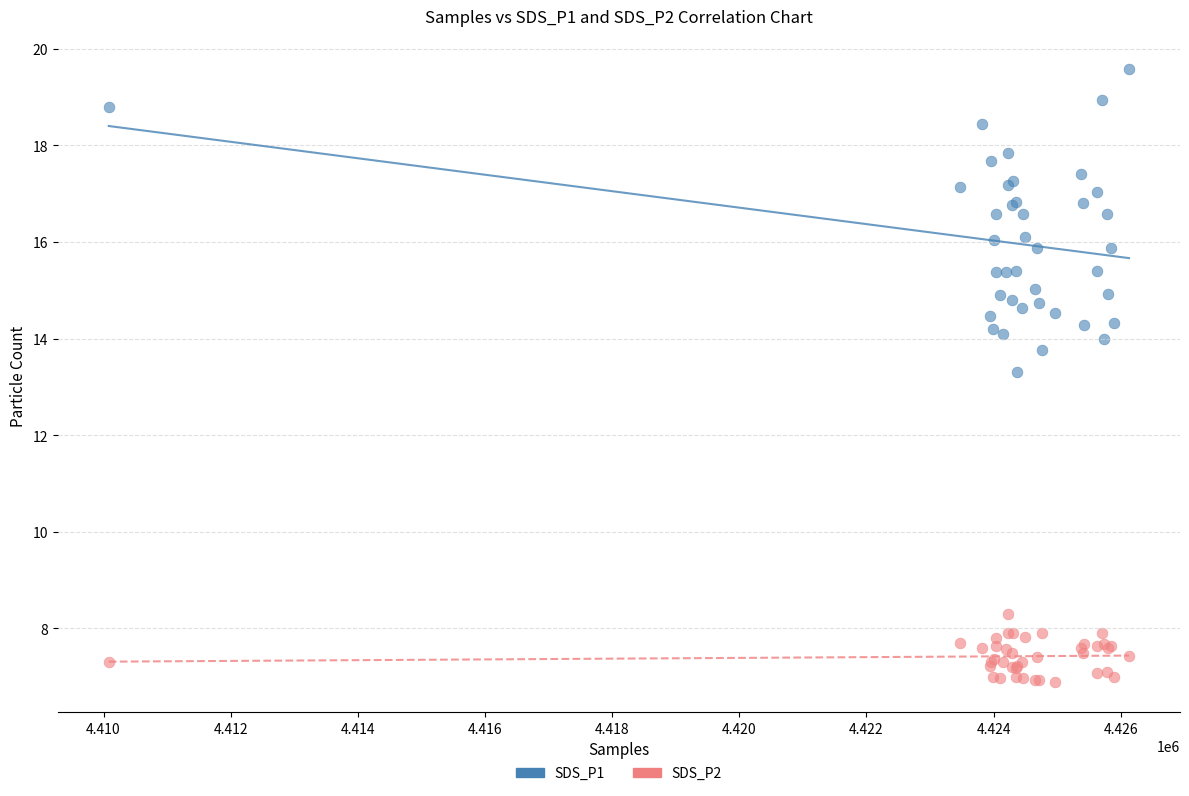

Across all series, what Y value is closest to 13?

13.3